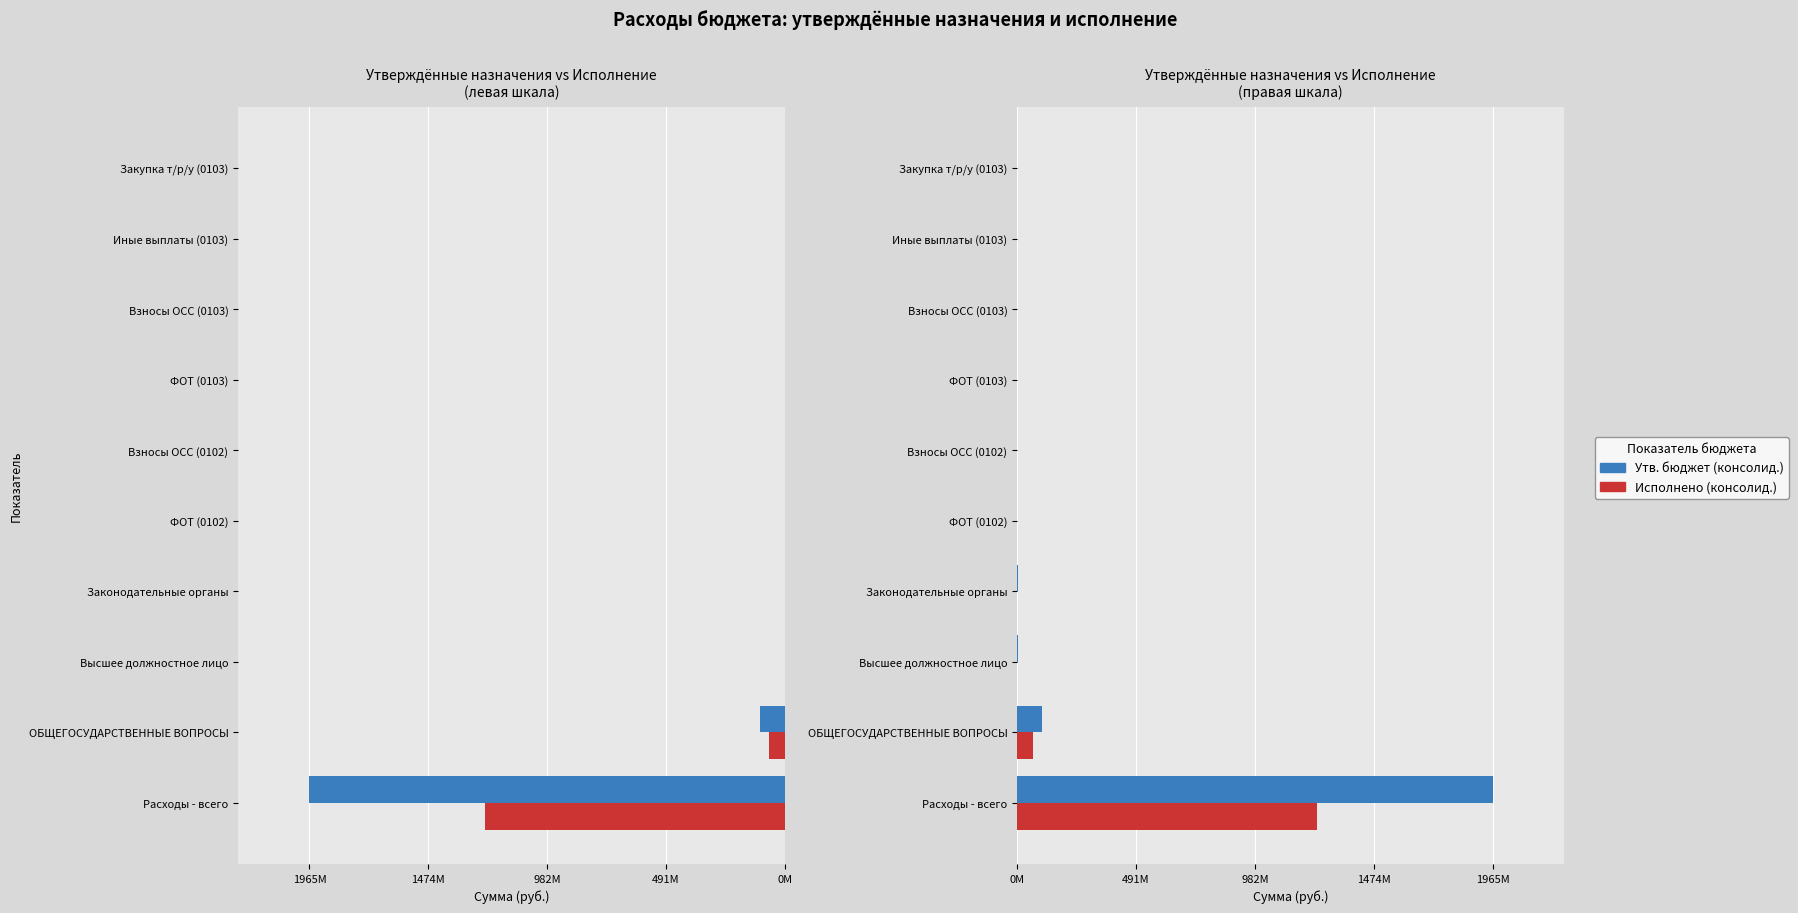

What position from the left is ФОТ (0102)?

5